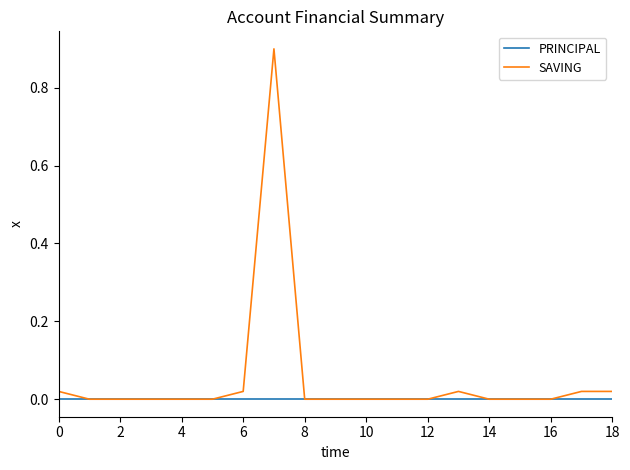

List the series in order of their peak value, lowest first.

PRINCIPAL, SAVING